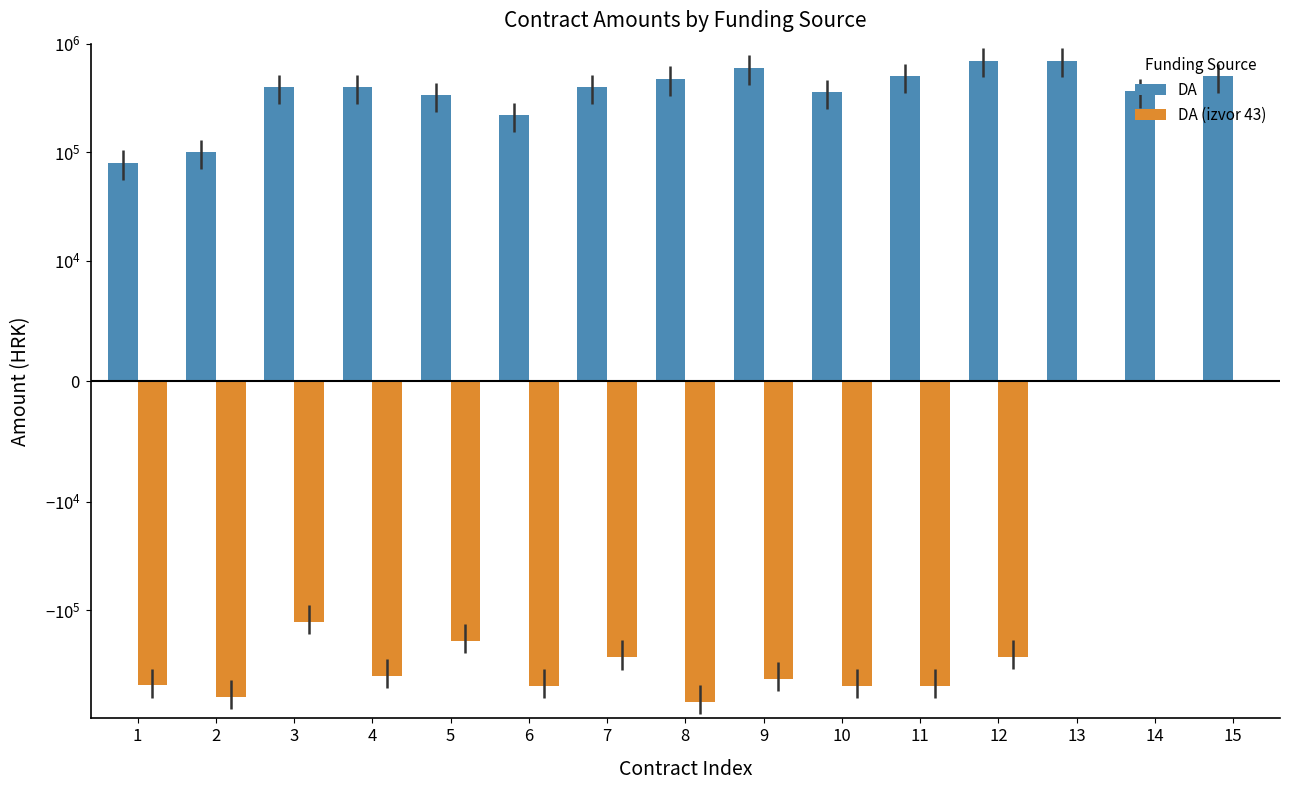

At how many categories does at least one series exceed 110012?

13